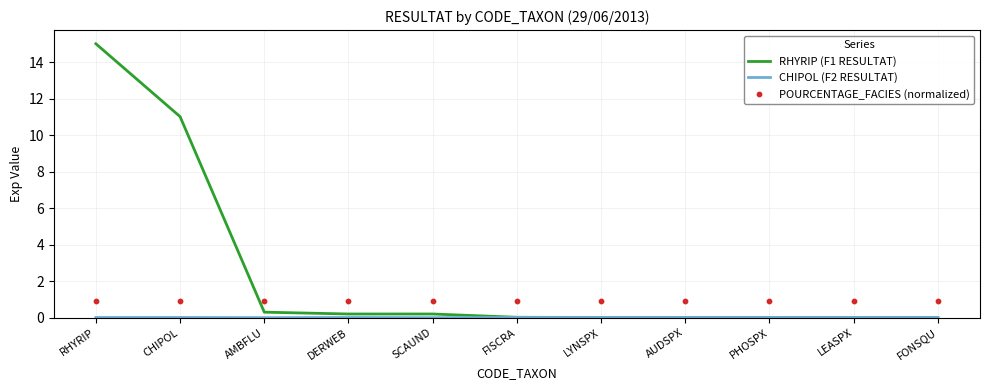

What are all the series names shown in the legend?

RHYRIP (F1 RESULTAT), CHIPOL (F2 RESULTAT), POURCENTAGE_FACIES (normalized)